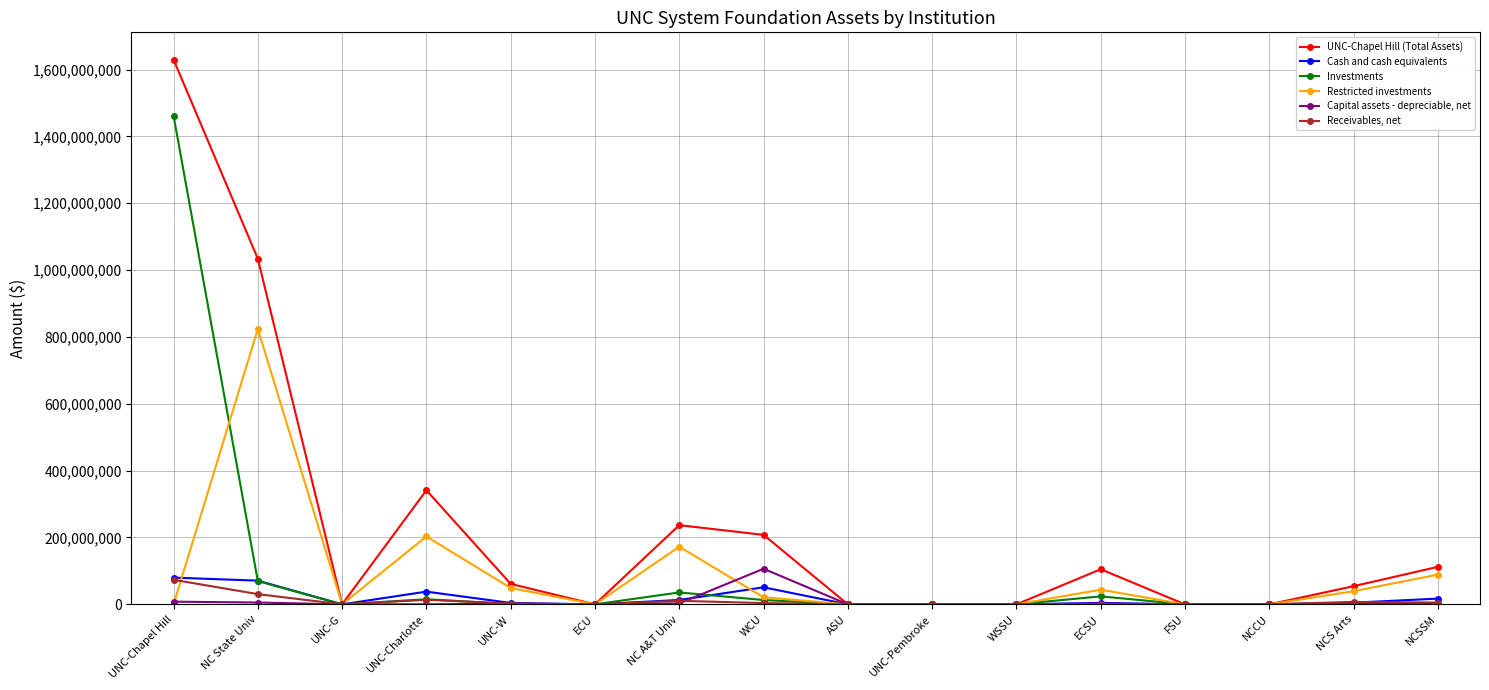

Is the value of Restricted investments at WCU greater than the value of Cash and cash equivalents at WCU?

No